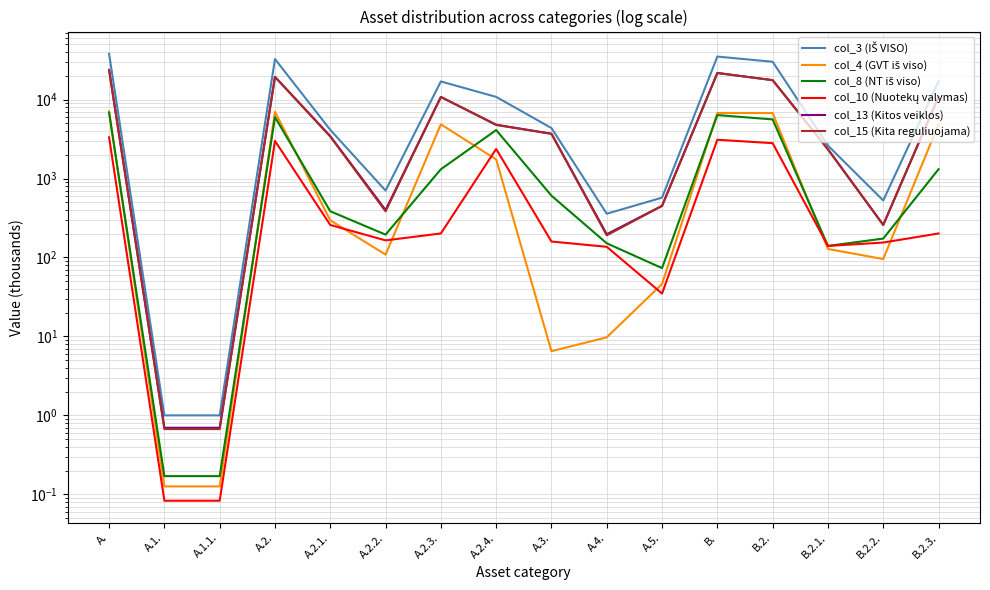

What is the spread (max minus min) of values at A.2.3.?

16770.6